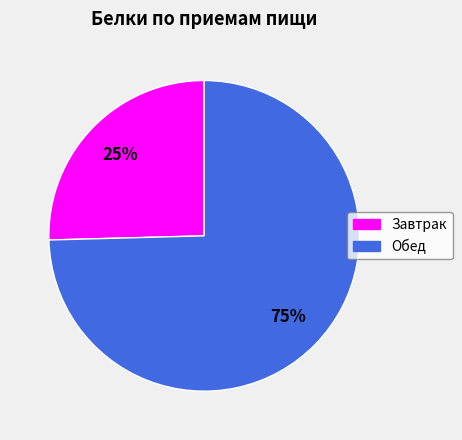

Which category accounts for the majority?

Обед